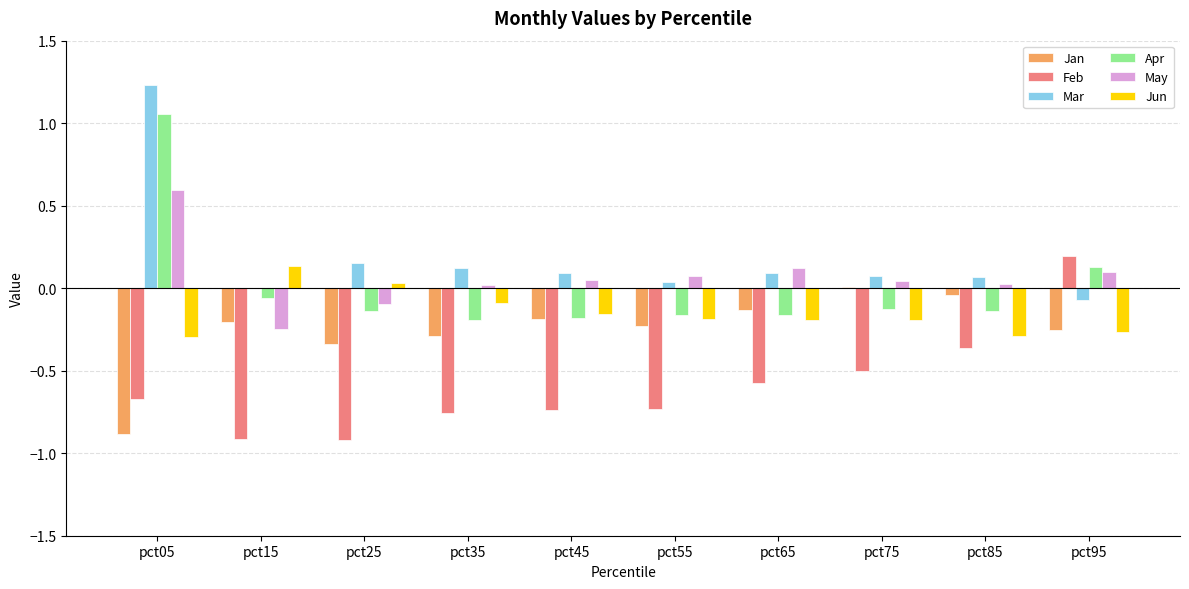

Between pct85 and pct95, which series saw the biggest shift?

Feb